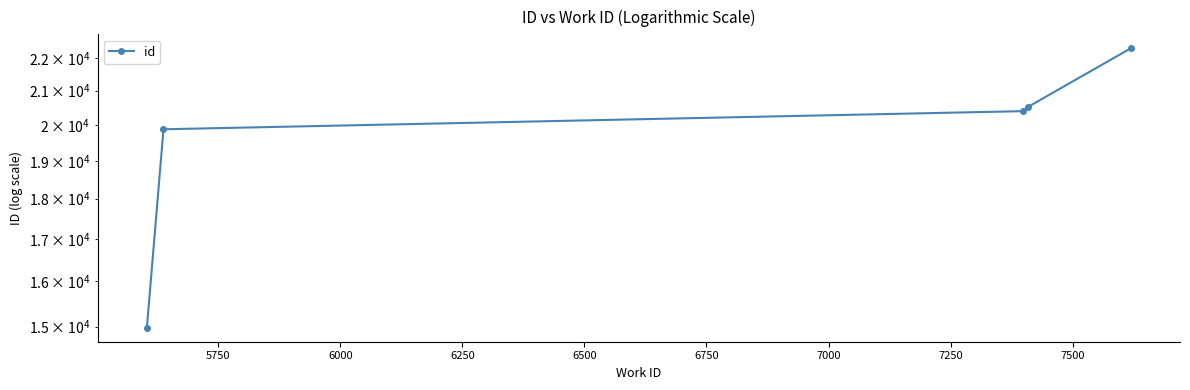

Between 6500 and 6250, which is larger?

6500